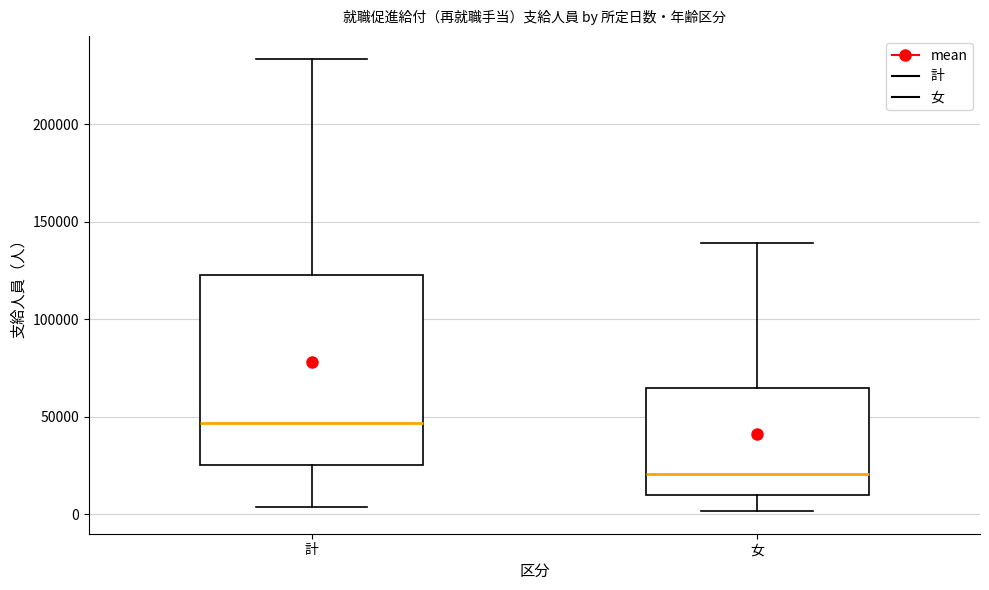

Reading left to right, read every box against the y-axis: the position of its median line, the range the box covers, and the ends of its whiskers. The values are not printed on the chart, so give them approximately, as read against the axis.

計: median 45000, box 25000 to 125000, whiskers 5000 to 235000
女: median 20000, box 10000 to 65000, whiskers 0 to 140000